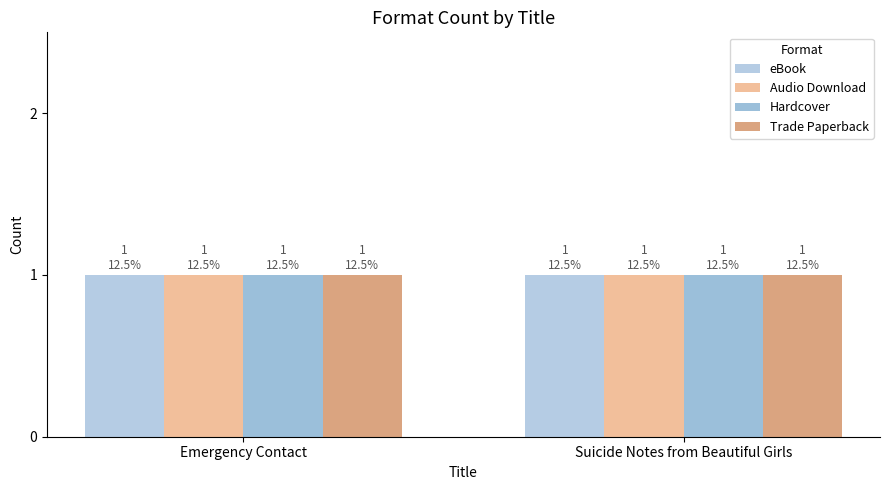

How many data points does each series have?

2